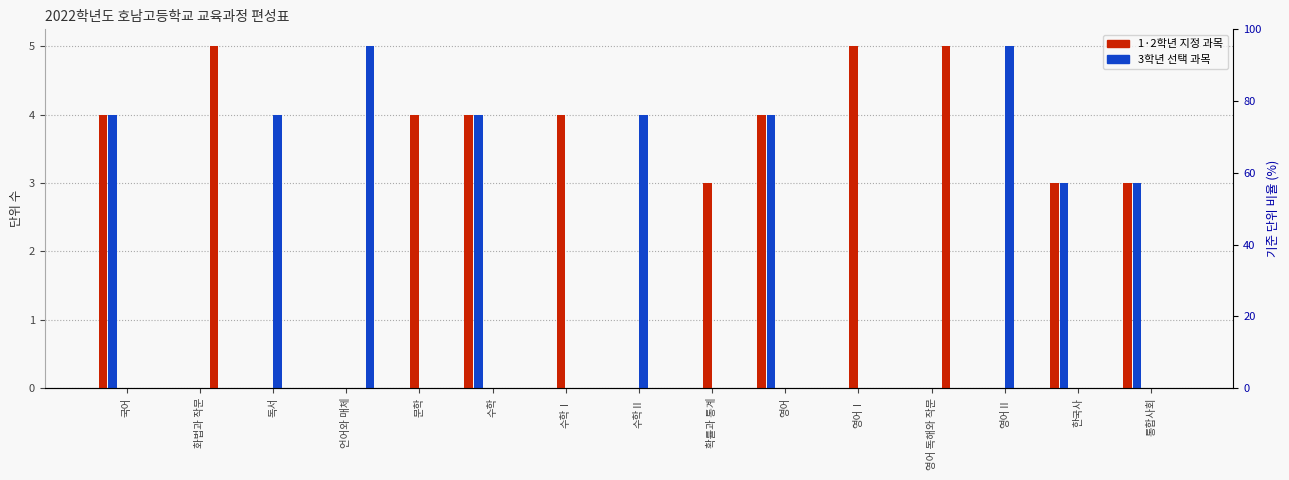

Reading left to right, what are all the values shown in this chart?

1학년 1학기: 4	0	0	0	0	4	0	0	0	4	0	0	0	3	3
1학년 2학기: 4	0	0	0	0	4	0	0	0	4	0	0	0	3	3
2학년 1학기: 0	0	0	0	4	0	4	0	3	0	5	0	0	0	0
2학년 2학기: 0	0	4	0	0	0	0	4	0	0	0	0	5	0	0
3학년 1학기: 0	5	0	0	0	0	0	0	0	0	0	5	0	0	0
3학년 2학기: 0	0	0	5	0	0	0	0	0	0	0	0	0	0	0